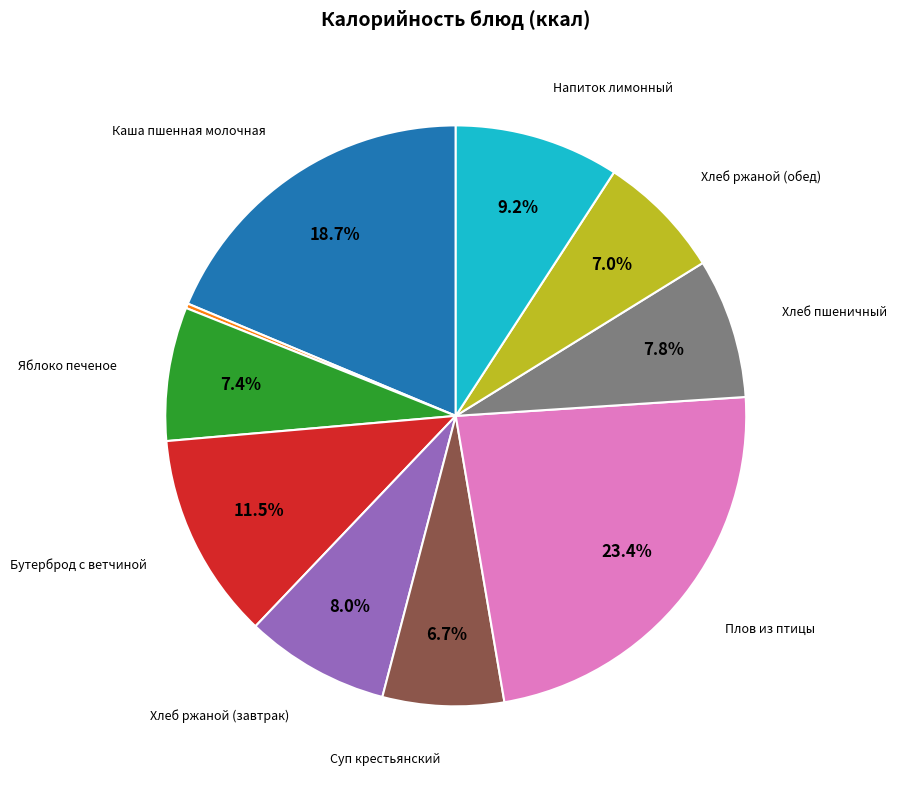

Does any single category account for the majority?

No